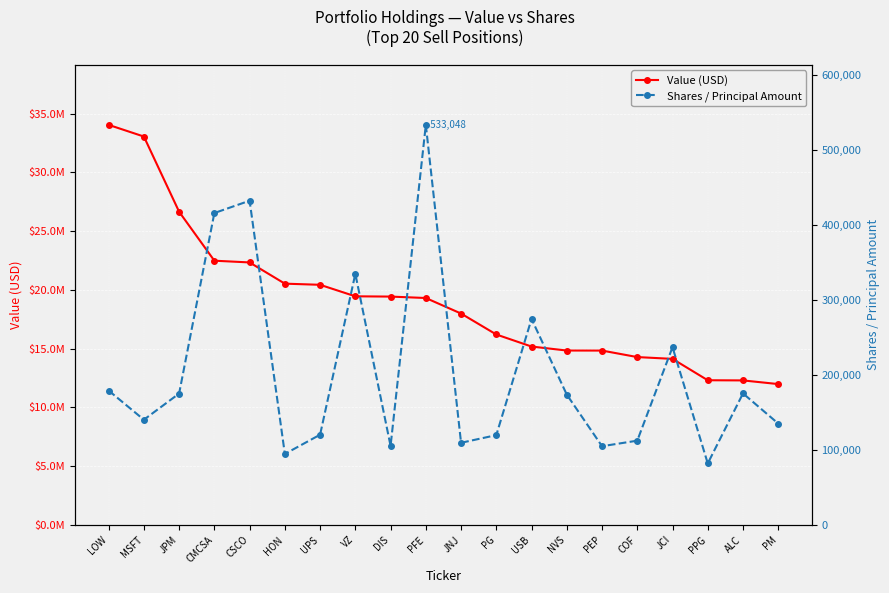

What is the value of the Value (USD) point at the 7th from the left?

20436000